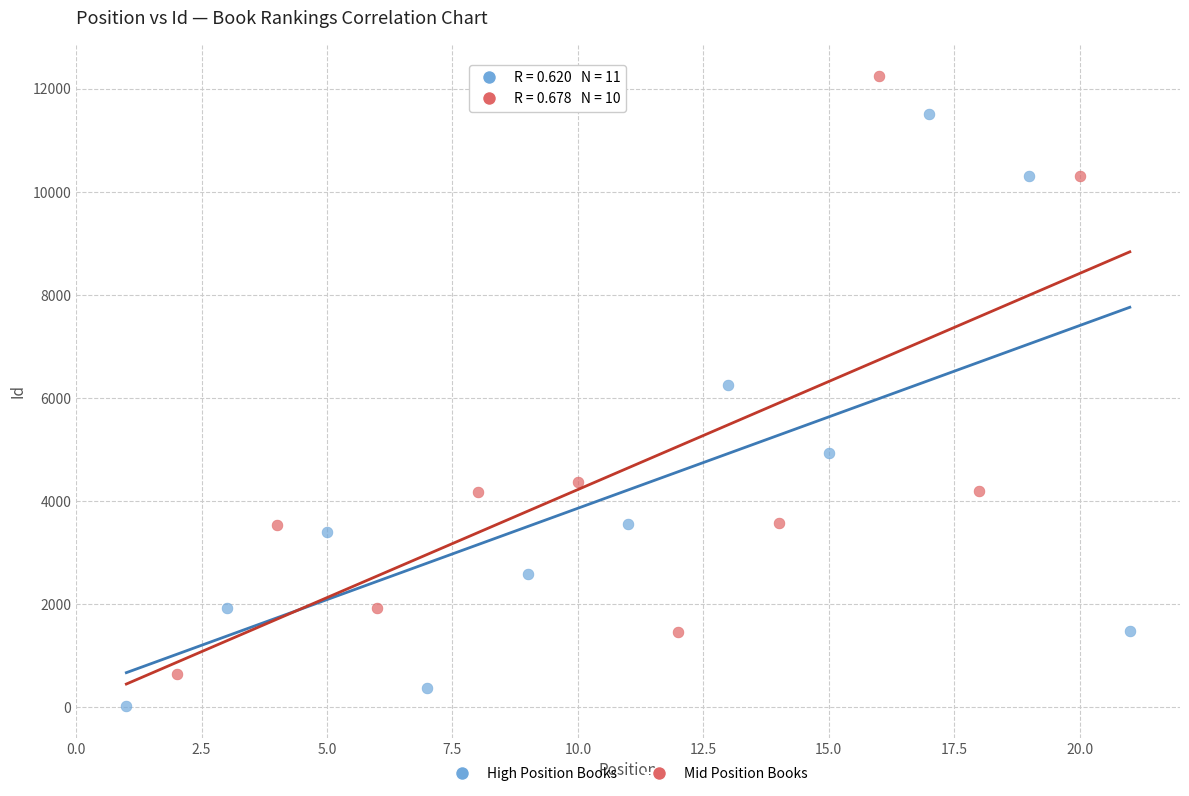

Which series reaches the minimum Y coordinate?

High Position Books